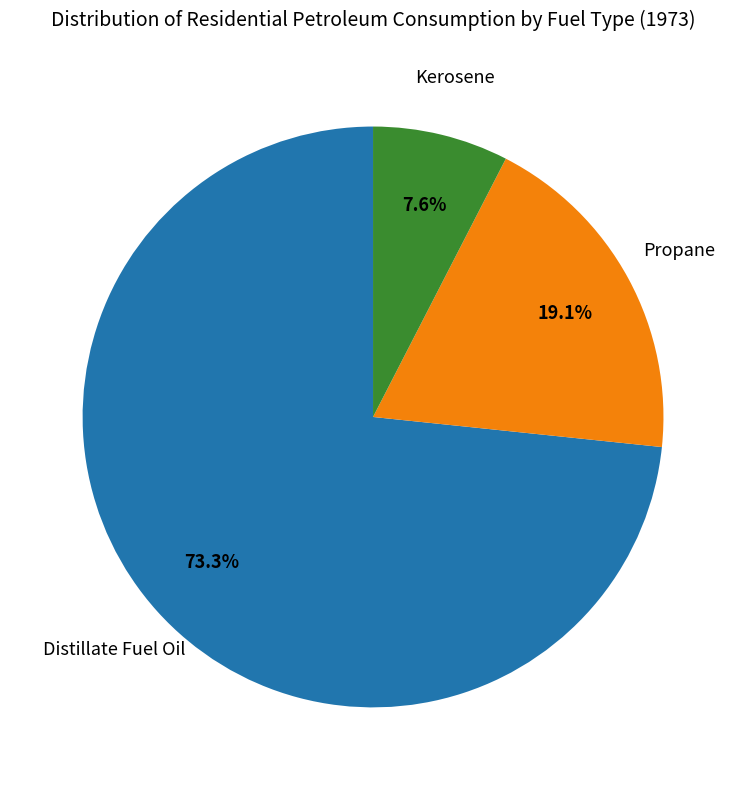

How many slices are in this pie chart?

3